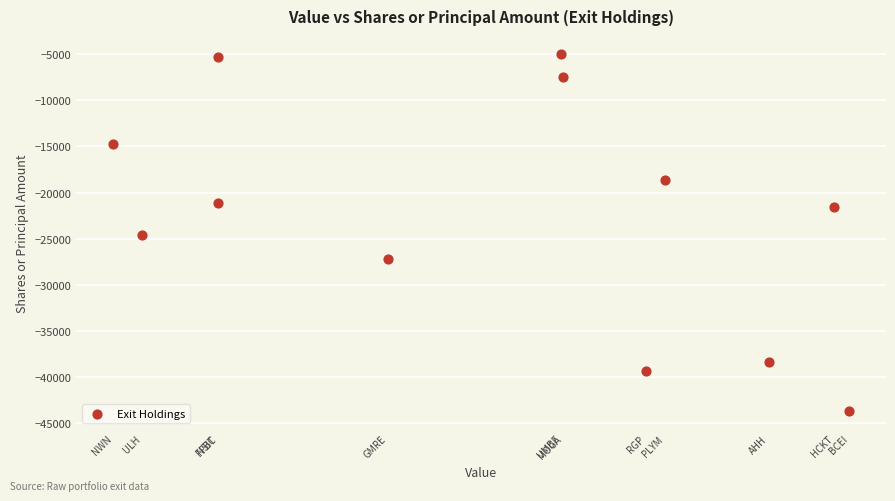

What is the average Y value?

-22253